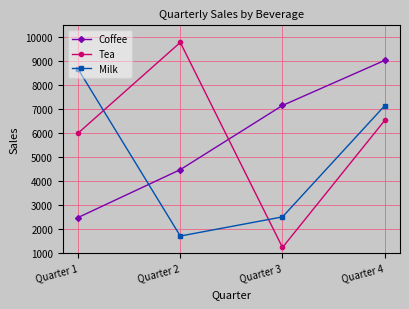

Which series changed the most between Quarter 1 and Quarter 4?

Coffee